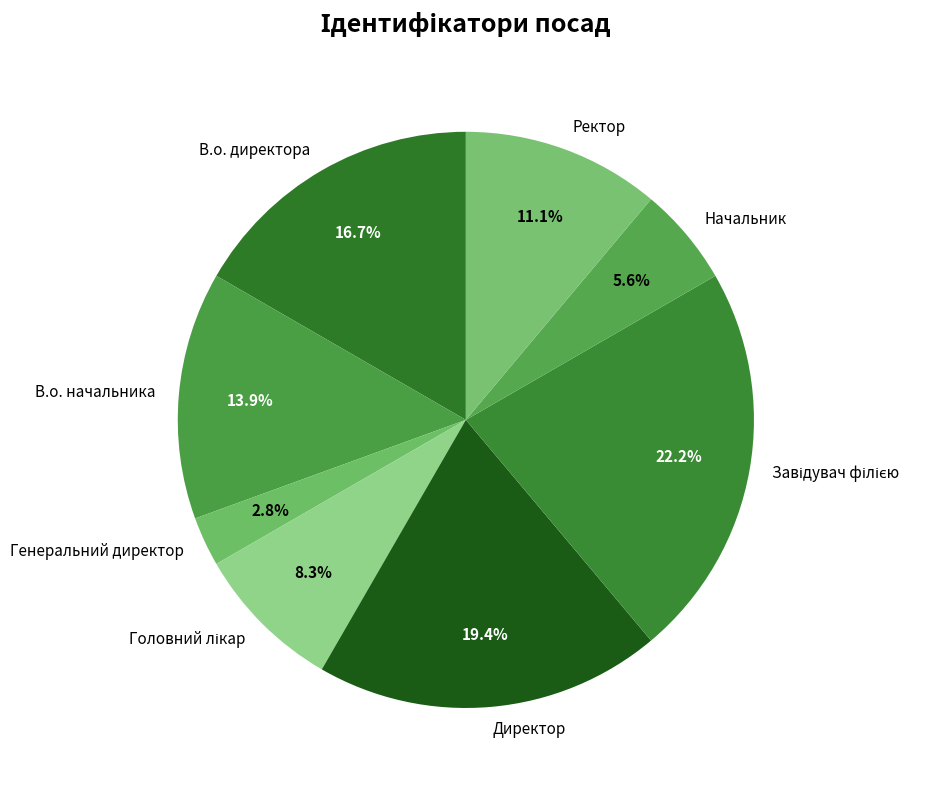

Do Директор and Начальник together represent more than half of the pie?

No